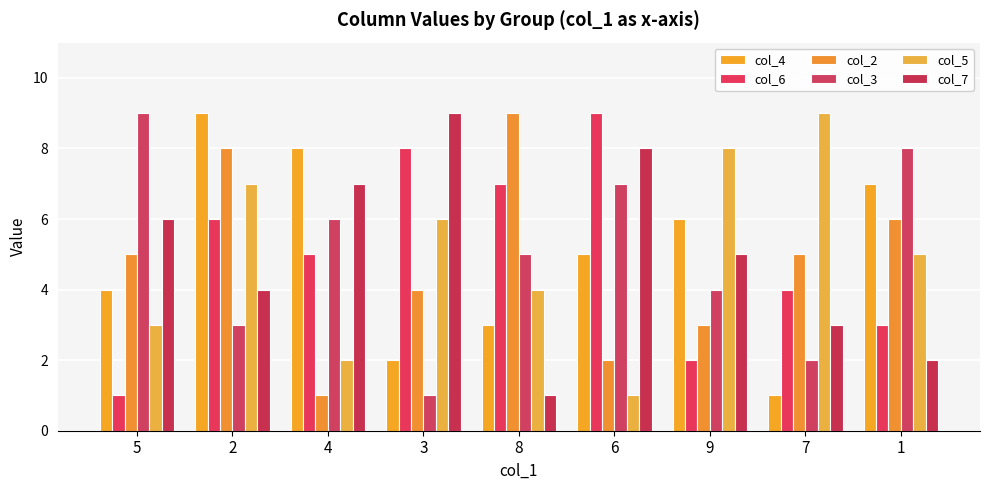

Reading left to right, extract all data points from this chart.

col_4: 4	9	8	2	3	5	6	1	7
col_6: 1	6	5	8	7	9	2	4	3
col_2: 5	8	1	4	9	2	3	5	6
col_3: 9	3	6	1	5	7	4	2	8
col_5: 3	7	2	6	4	1	8	9	5
col_7: 6	4	7	9	1	8	5	3	2